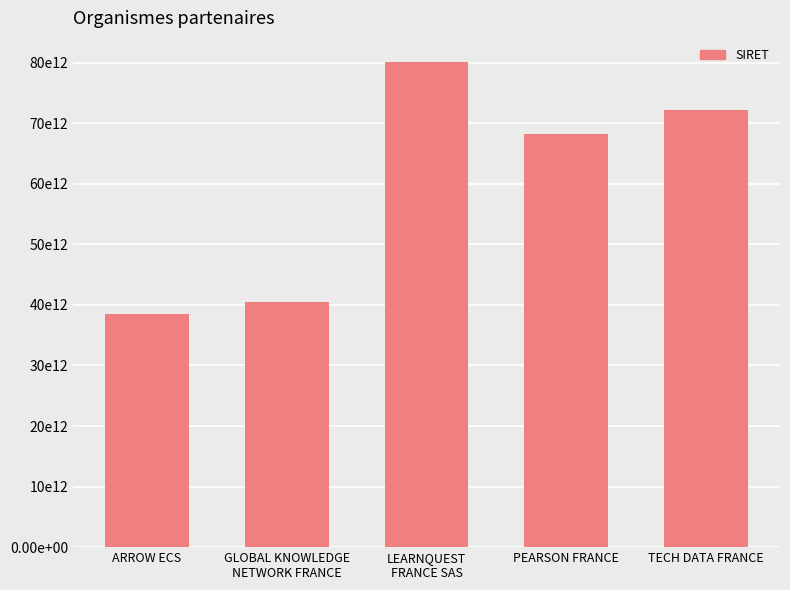

List the labels in order of value, smallest first.

ARROW ECS, GLOBAL KNOWLEDGE
NETWORK FRANCE, PEARSON FRANCE, TECH DATA FRANCE, LEARNQUEST
FRANCE SAS